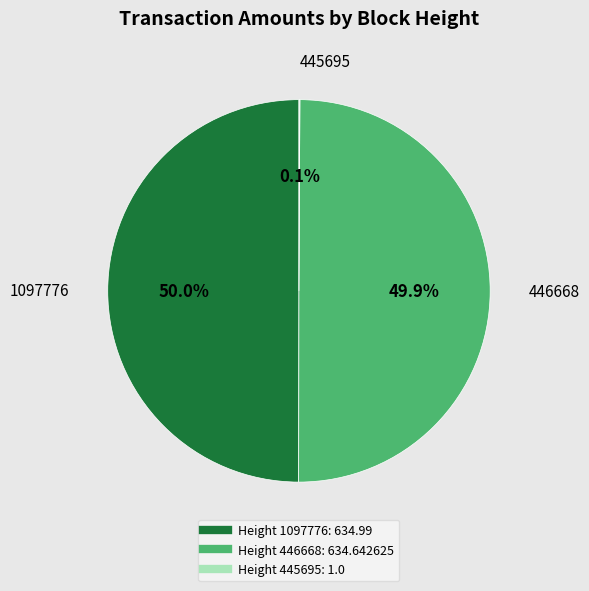

Does any single category account for the majority?

No